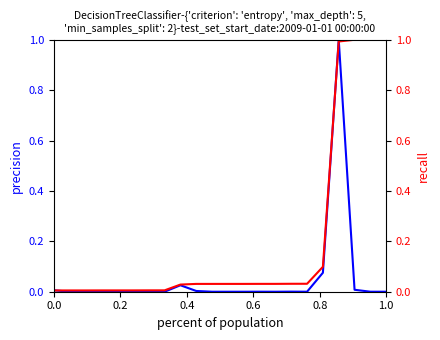

What is the difference between the maximum and minimum values in the precision series?

1.0